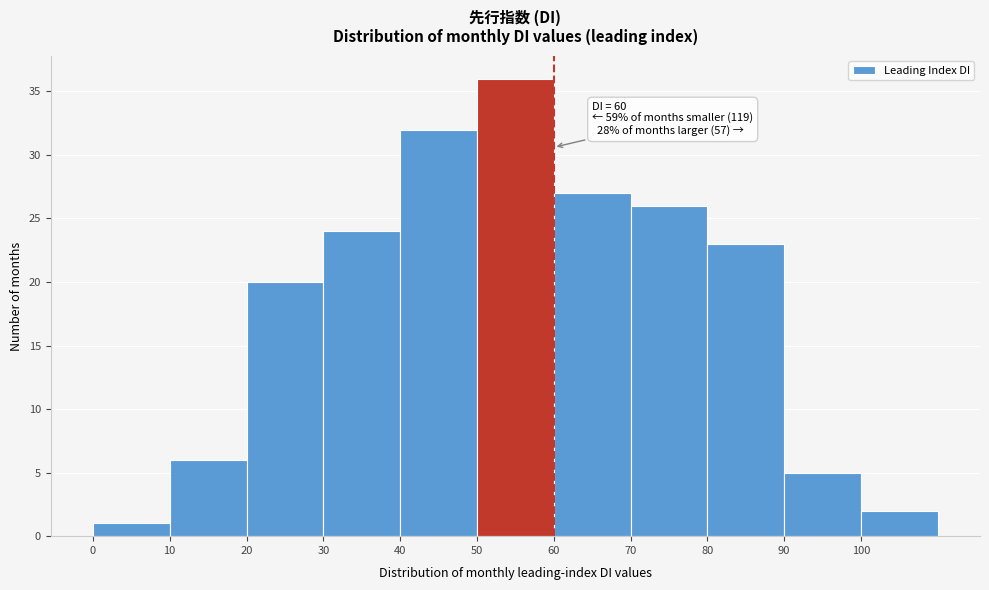

Over which range of the x-axis is the bar tallest?

50 to 60